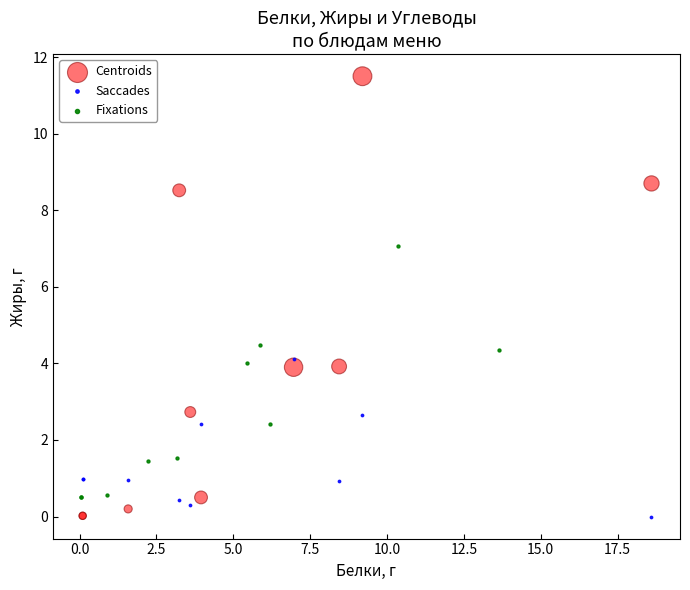

Which series has the widest spread of Y values?

Centroids